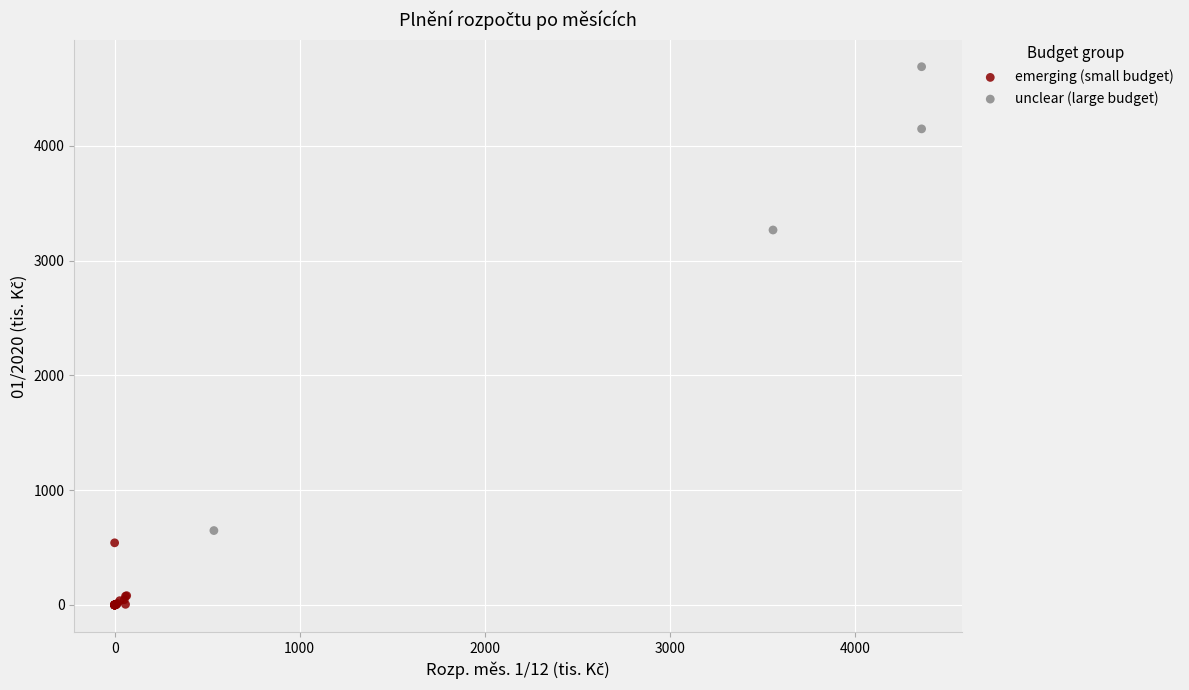

What are all the series names shown in the legend?

emerging (small budget), unclear (large budget)